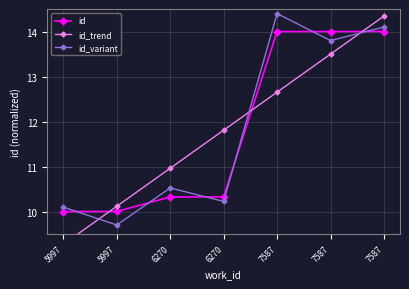

Between 6270 and 7587, which series saw the biggest shift?

id